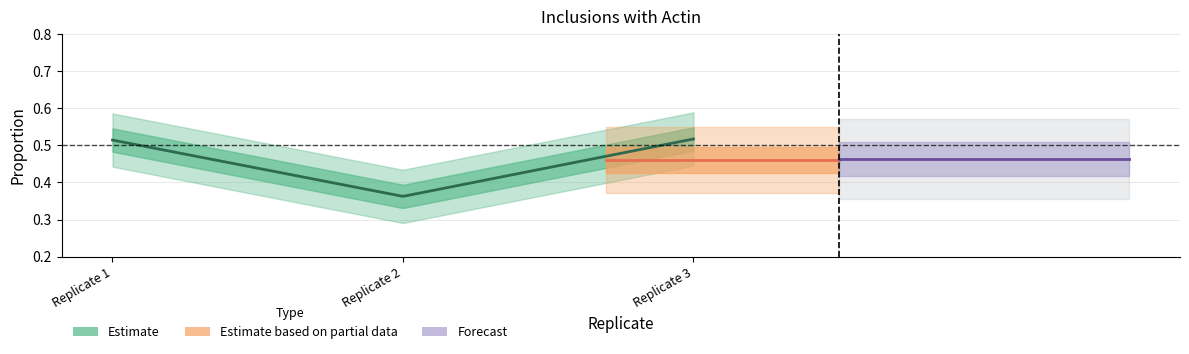

Is it true that Average Inclusions with Actin (%) equals 0.3 at Replicate 1?

False